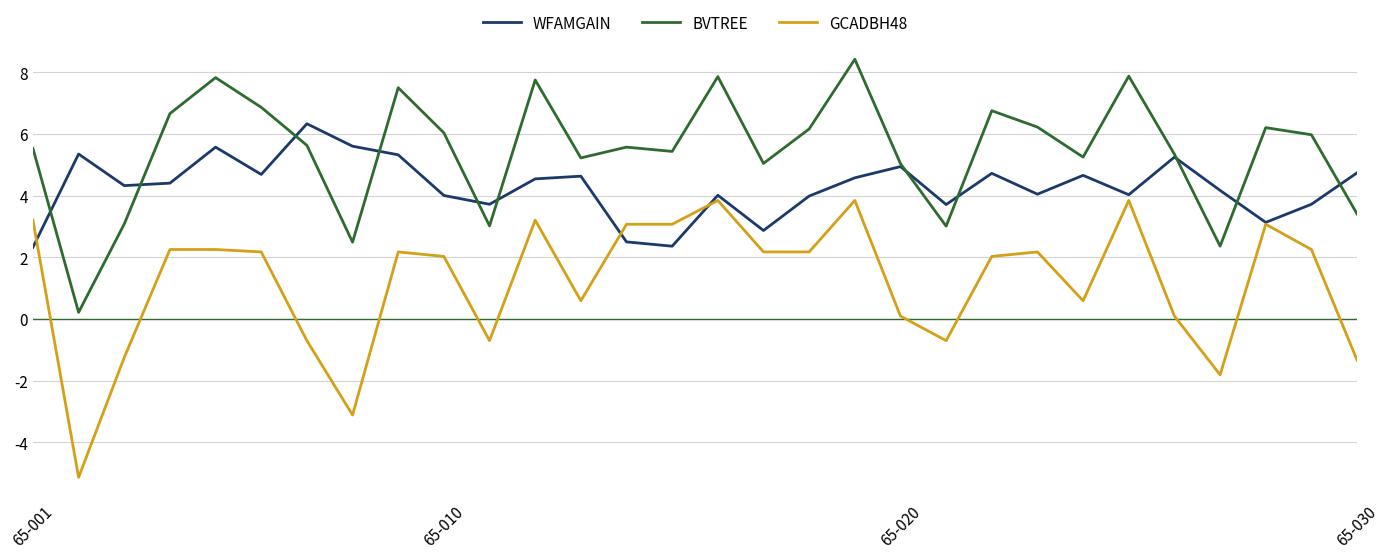

True or false: GCADBH48 and BVTREE intersect in this chart.

False